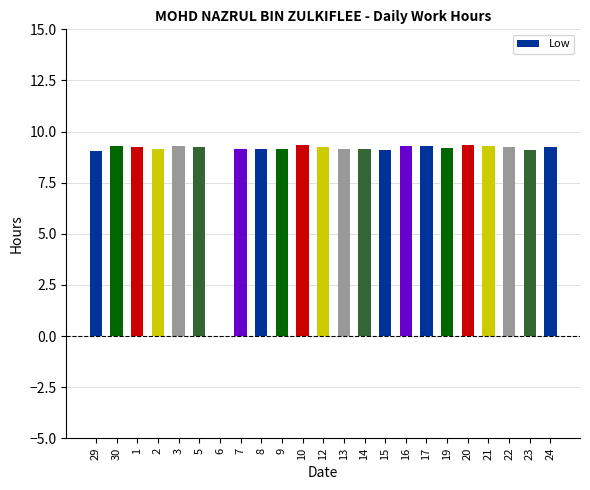

What is the change in value from 29 to 17?

+0.3